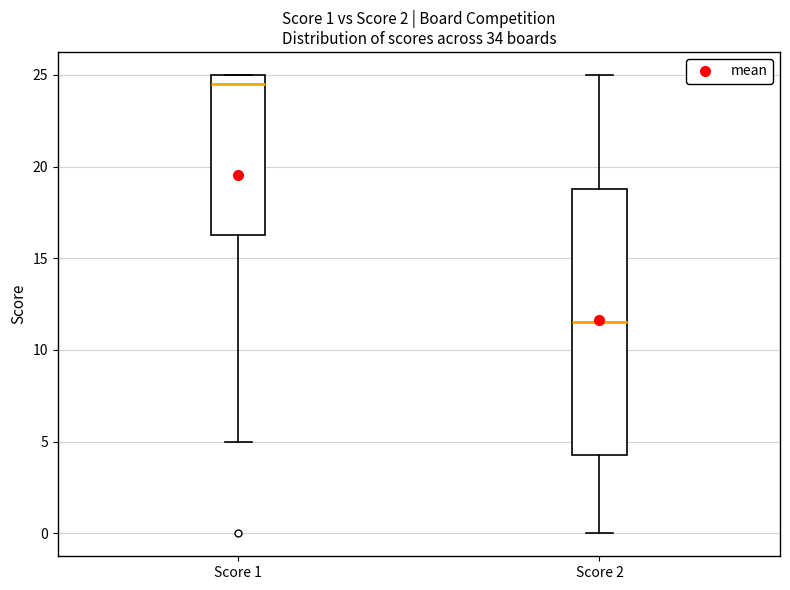

Which box's median line is the lowest?

Score 2